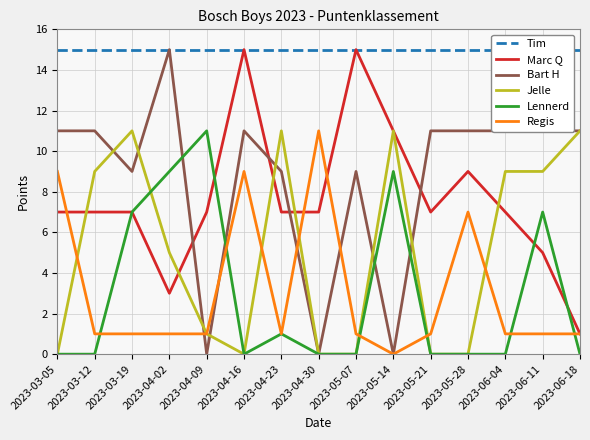

The value of Bart H at 2023-04-02 is 25. True or false?

False